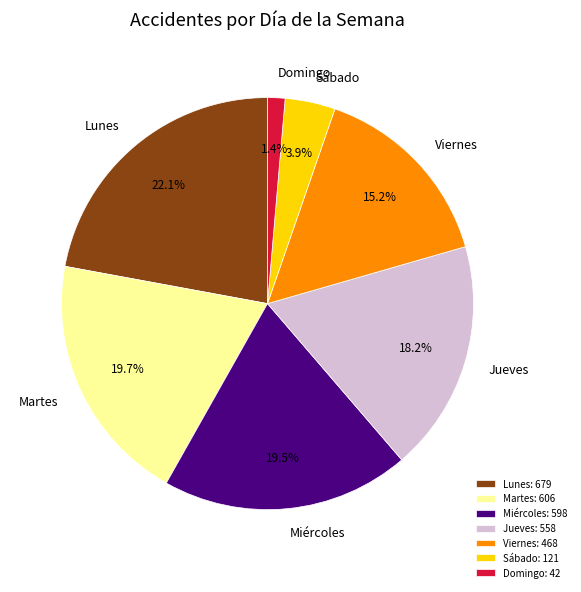

Which slice is the smallest?

Domingo